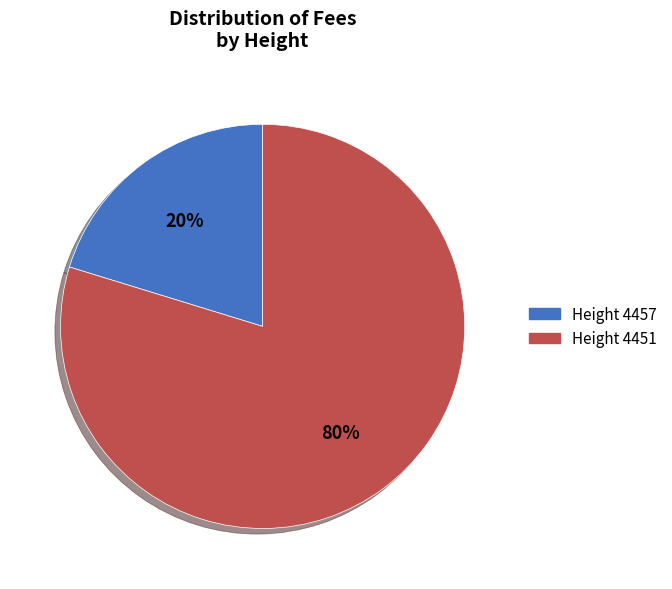

Is there any slice that represents more than half of the pie?

Yes